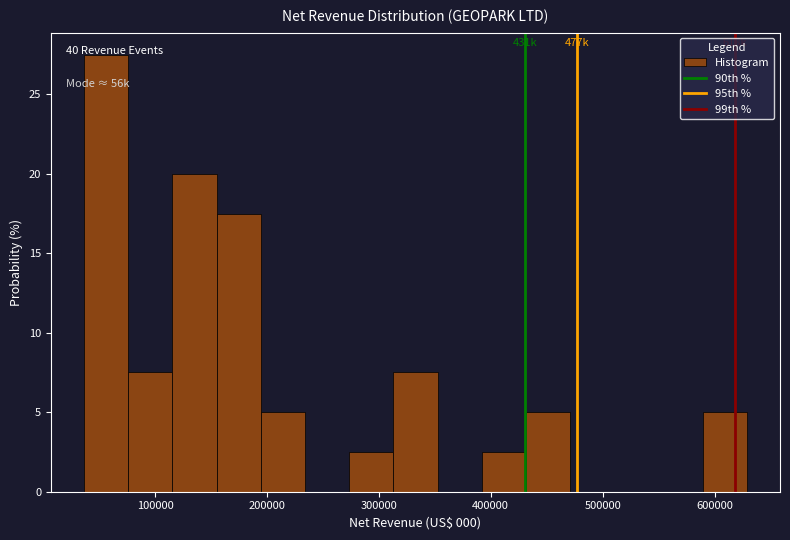

Around what value on the x-axis is the tallest bar? Give the approximate position of its centre, as read against the axis.

60000